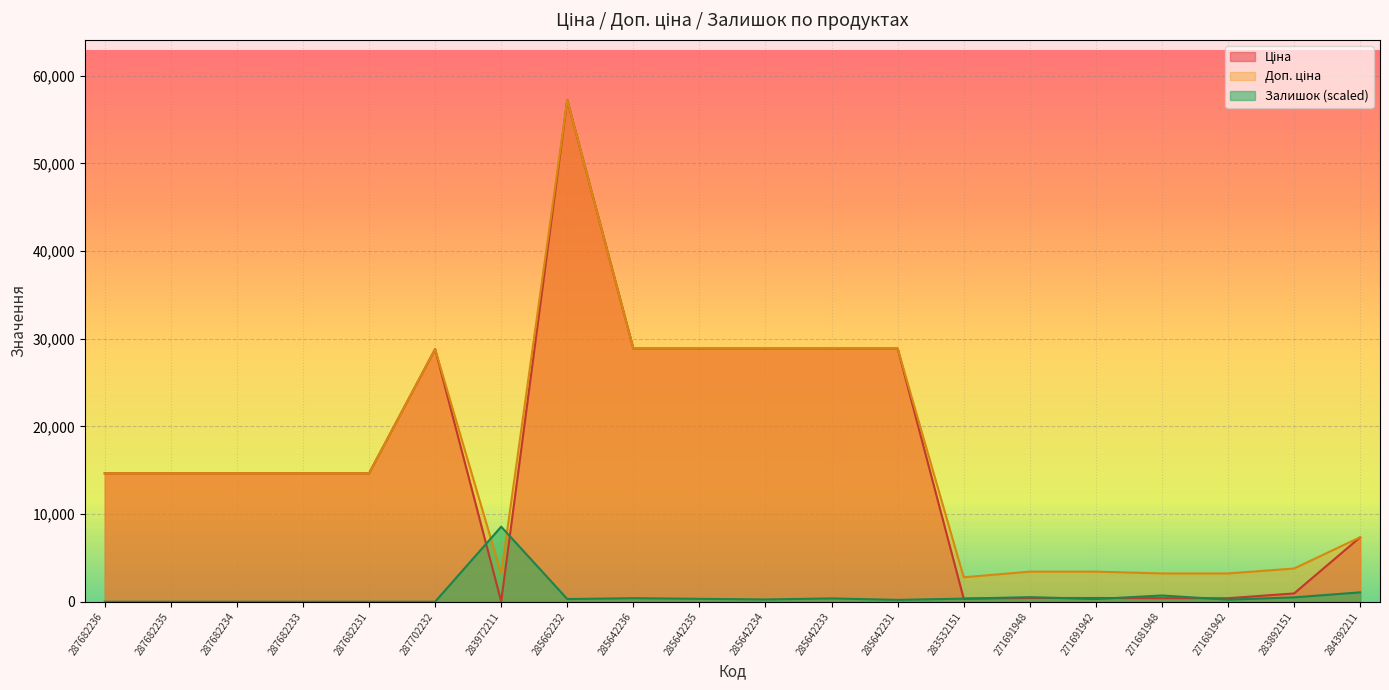

How many data points in Доп. ціна are less than 14649?

8